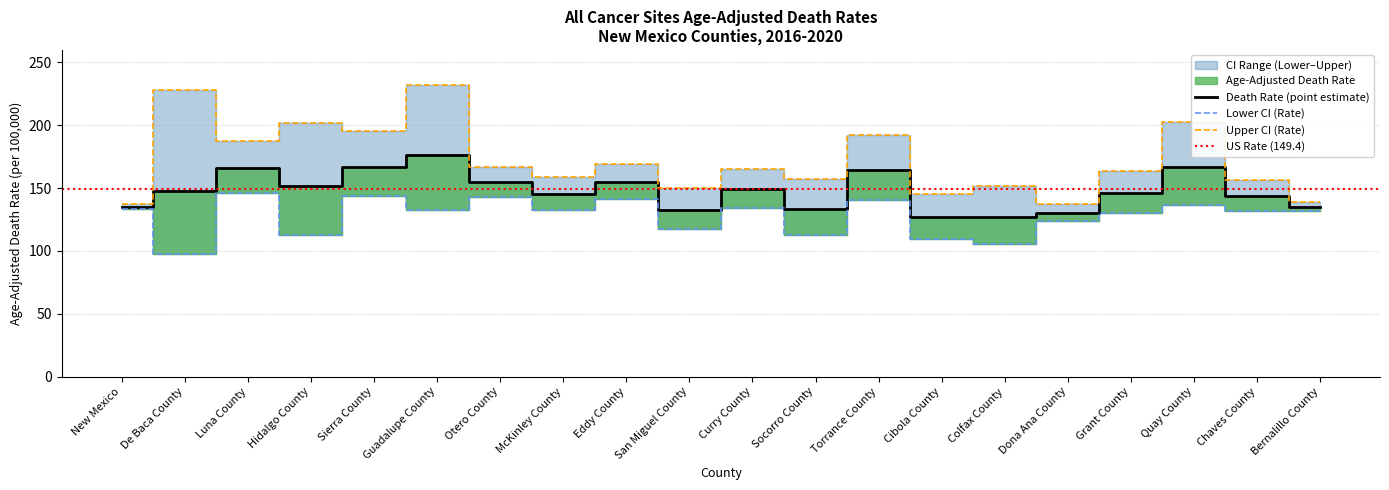

Reading left to right, list all the values displayed in this chart.

Age-Adjusted Death Rate: 135.1	147.9	165.8	151.7	167.0	176.4	154.5	145.4	154.9	132.9	149.1	133.4	164.5	126.8	126.9	130.4	146.2	166.5	144.0	135.1
Lower CI (Rate): 133.1	97.6	146.4	112.9	143.4	132.6	142.8	132.7	141.6	117.4	134.0	112.8	140.6	109.9	105.8	124.0	130.4	136.5	132.1	131.5
Upper CI (Rate): 137.1	228.0	187.2	202.2	195.1	232.0	166.9	159.0	169.3	150.3	165.4	157.1	191.9	145.7	152.0	137.0	163.7	202.3	156.6	138.7